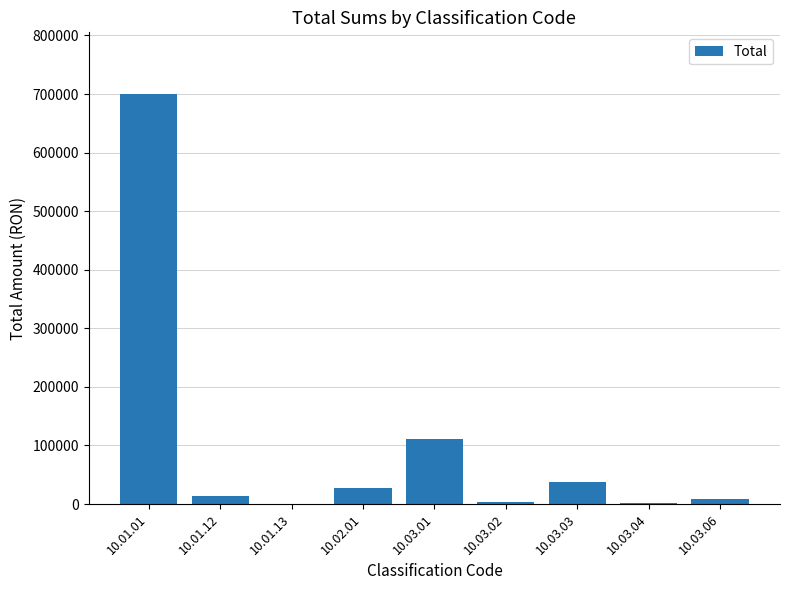

Approximately how many times larger is the value at 10.03.03 compared to 10.03.06?

4.0